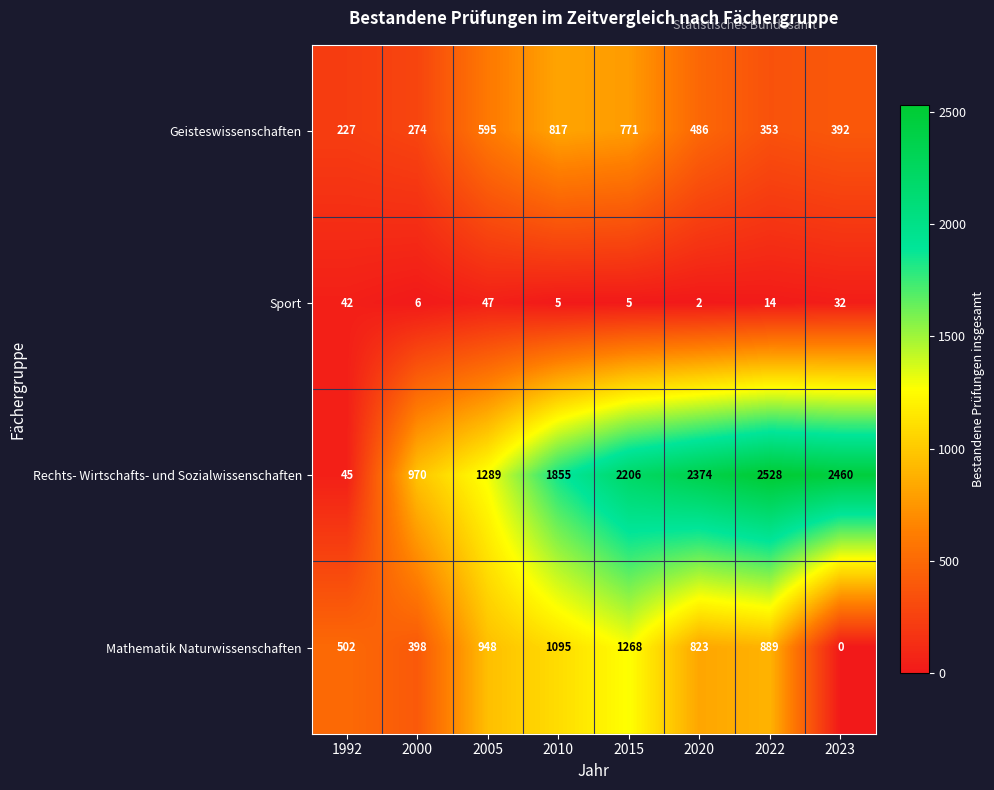

The Mathematik Naturwissenschaften series shows 198 at 2000. True or false?

False